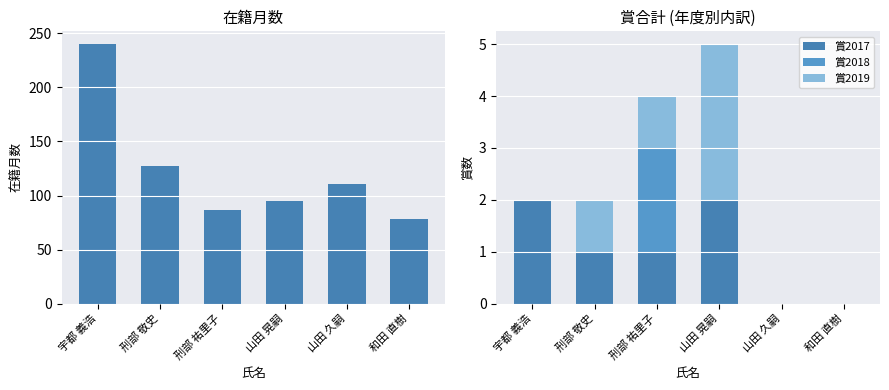

Is the value of 賞2018 at 和田 直樹 greater than the value of 在籍月数 at 宇都 義浩?

No